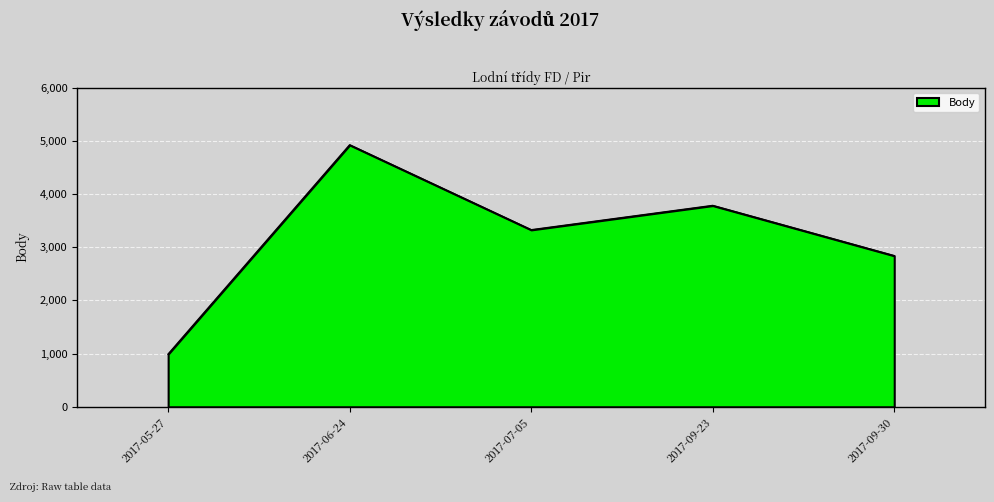

At which label is the value closest to 2955?

2017-09-30